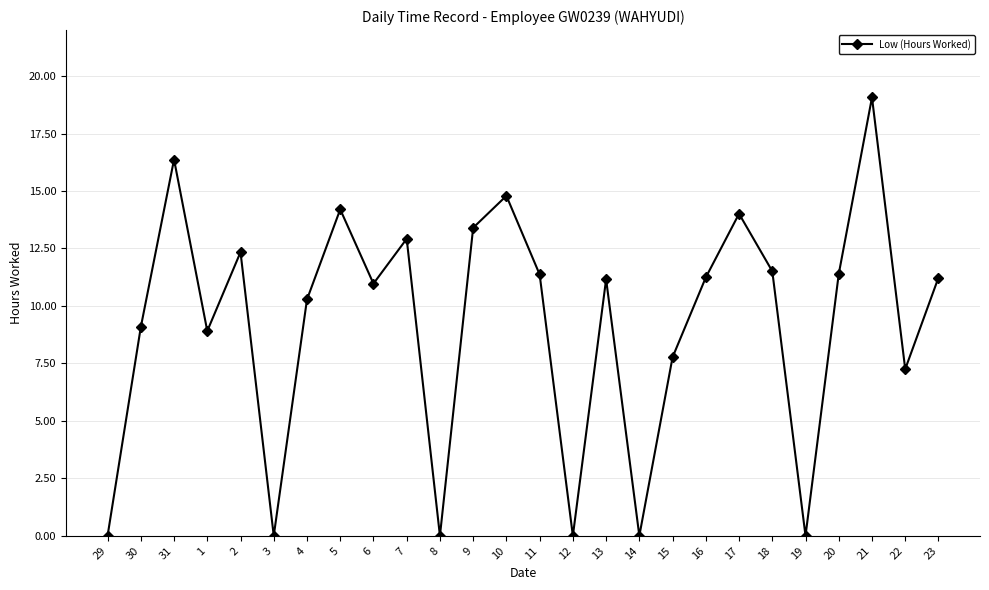

Count the number of categories in the chart.

26